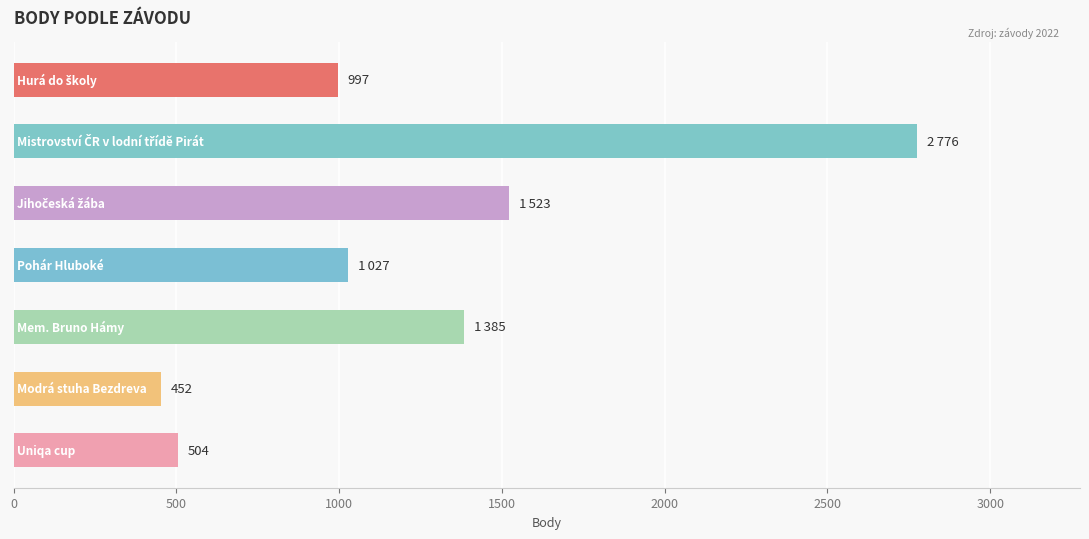

How many bars are there in total?

7